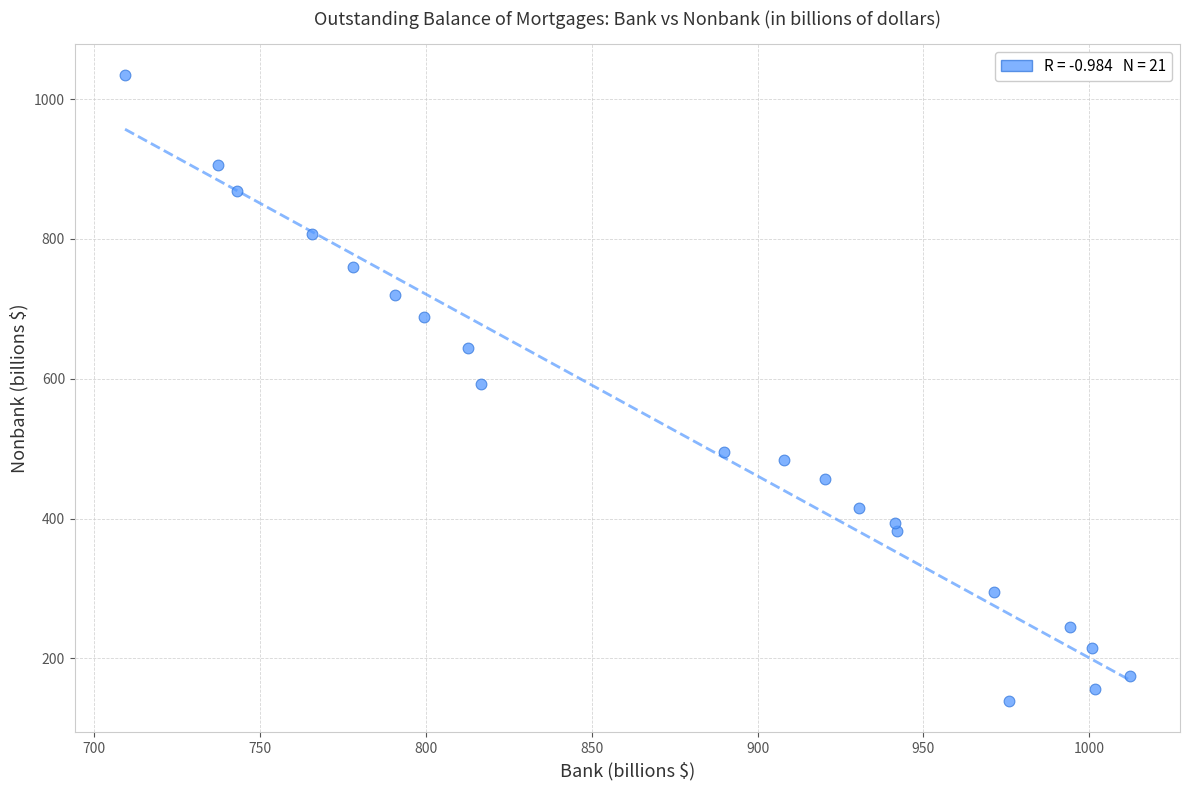

What is the range of Y values (max minus min)?

894.7